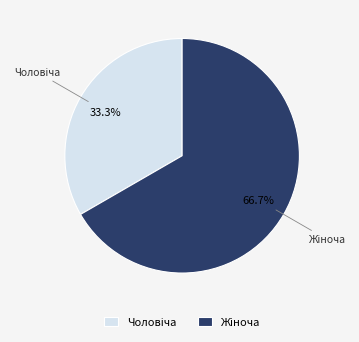

Does any single category account for the majority?

Yes